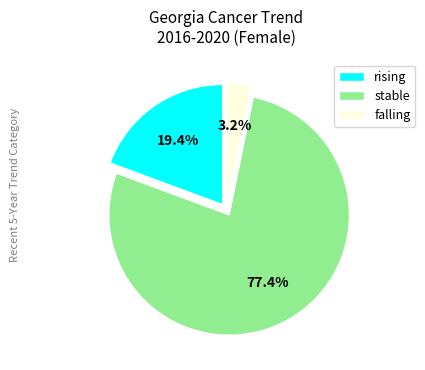

Is it true that stable is 40% of the pie?

False